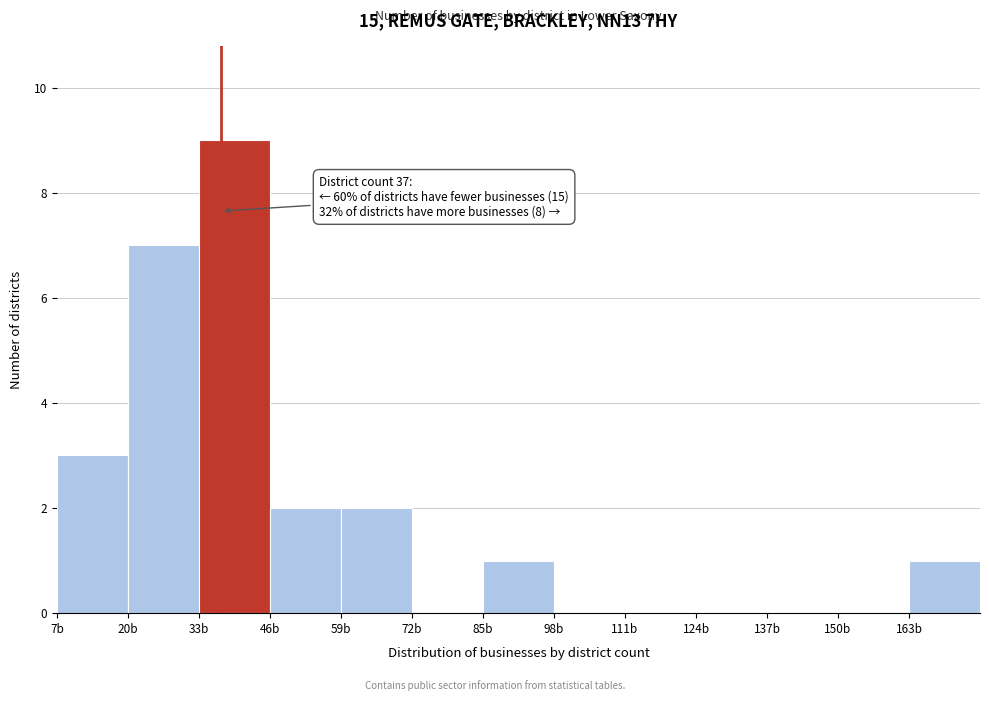

Over which range of the x-axis is the bar tallest?

33 to 46